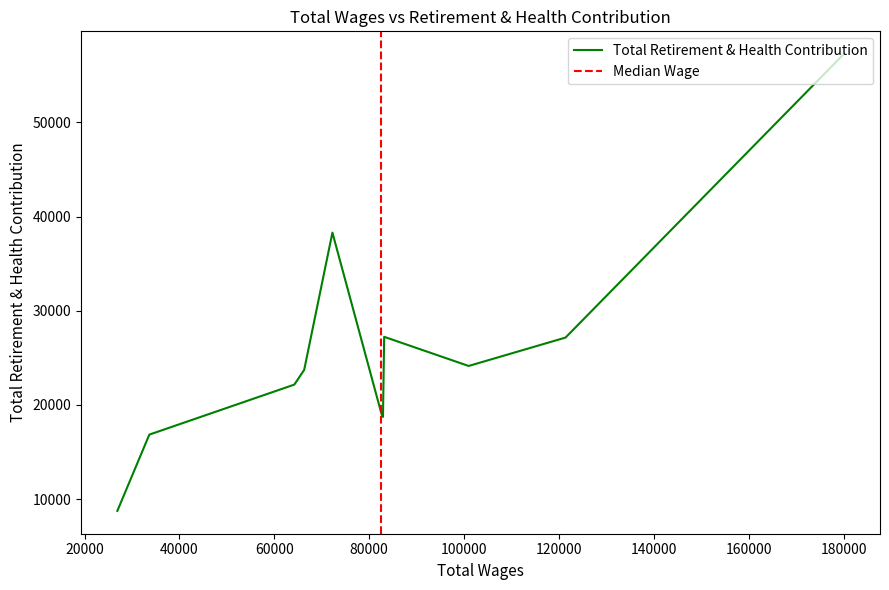

Approximately how many times larger is the value at 82907.0 compared to 83158.0?

0.7